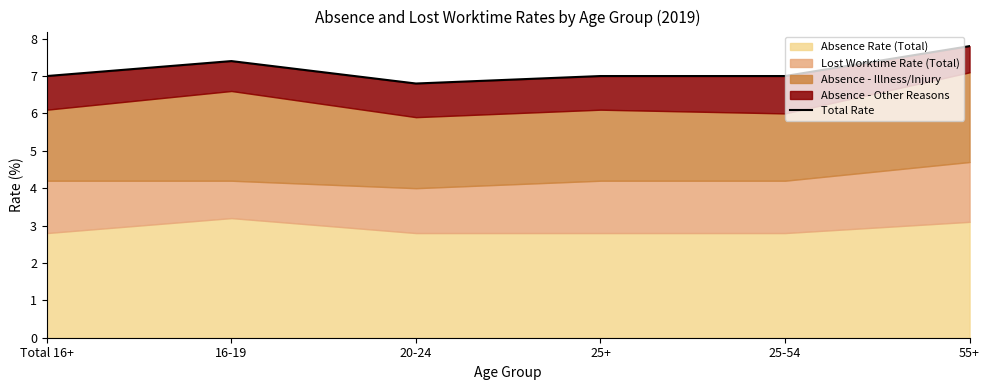

List the labels in order of value, largest first.

55+, 16-19, Total 16+, 25+, 25-54, 20-24